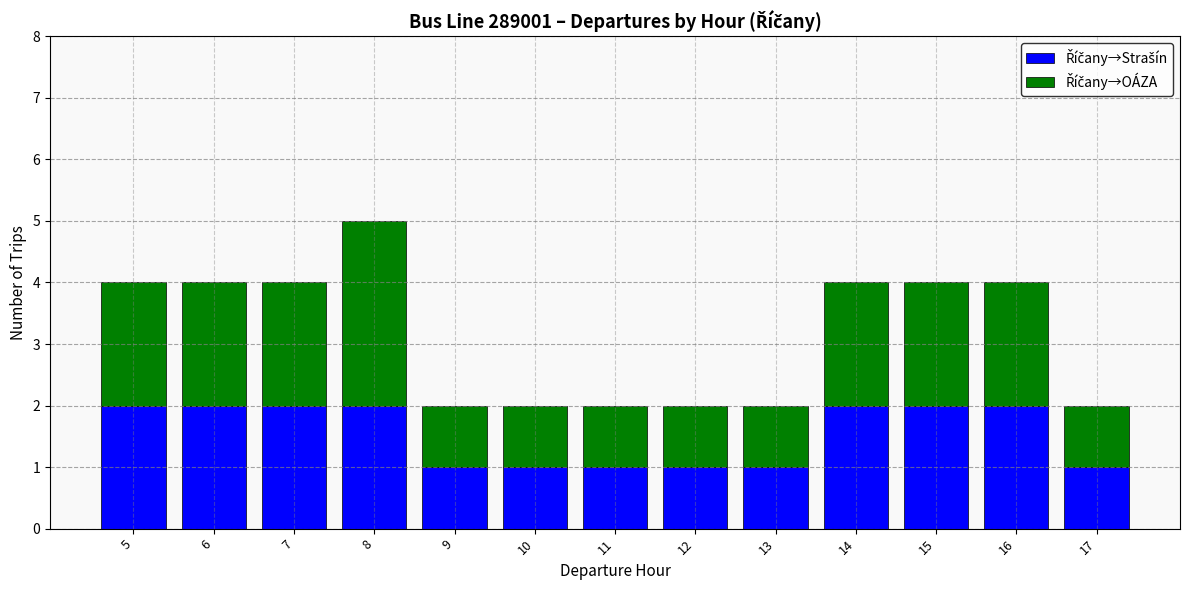

Does the chart contain any negative values?

No